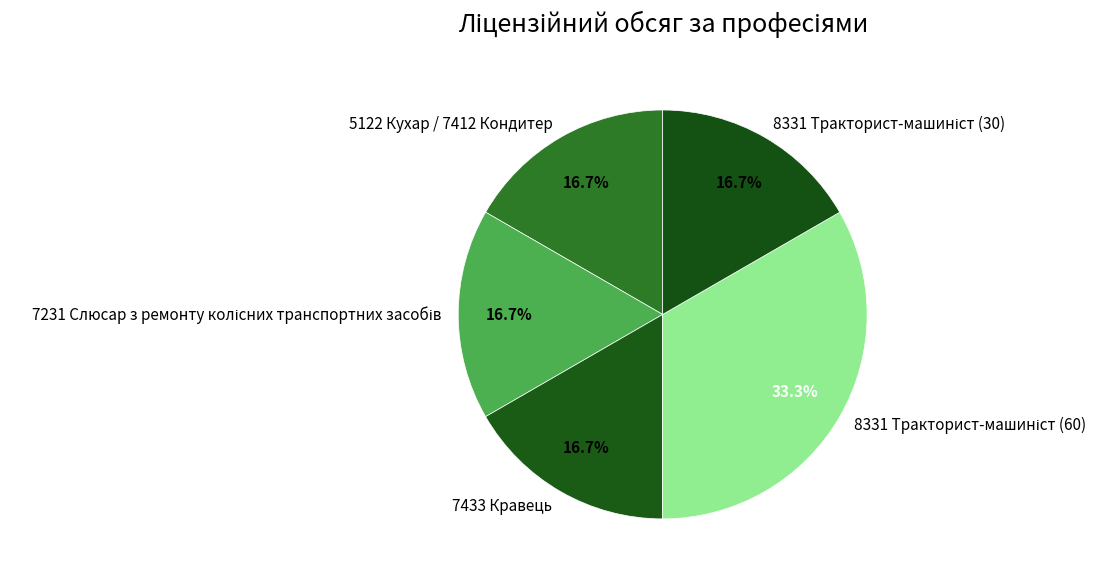

What portion of the pie excludes 7433 Кравець?

83.3%